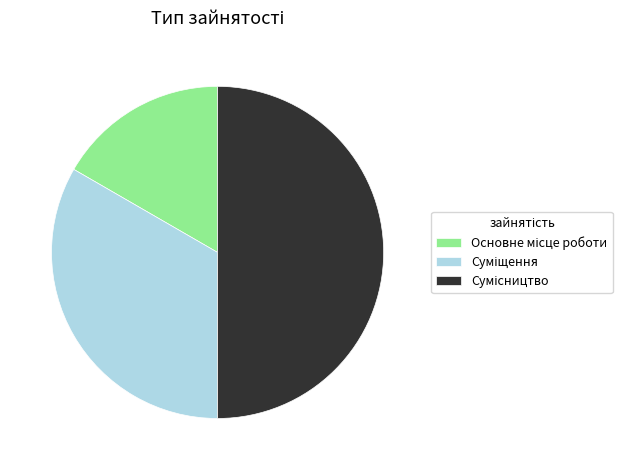

What percentage is the Сумісництво slice, to the nearest percent?

50%